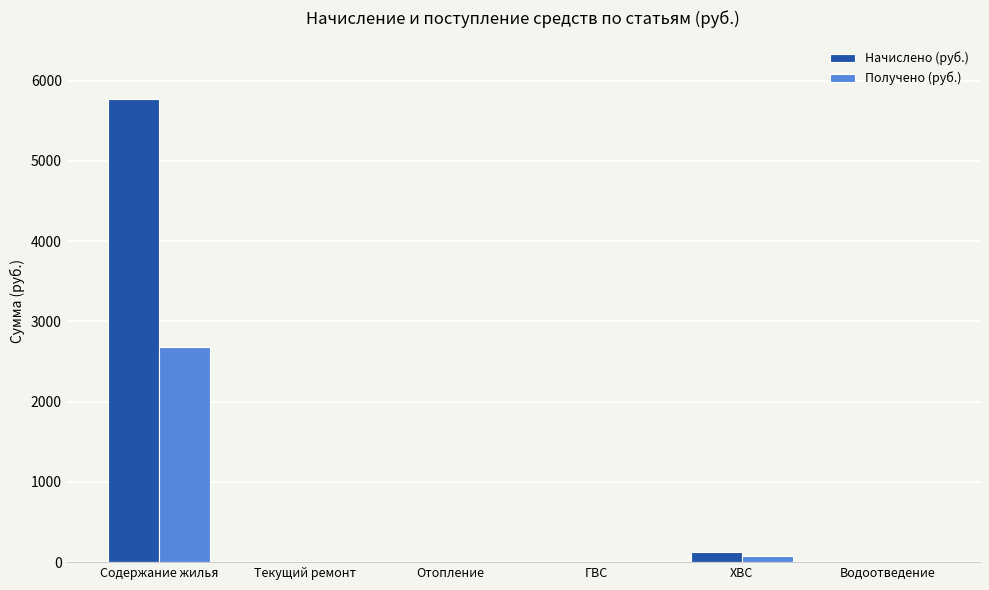

Is it true that Начислено (руб.) equals 5765.8 at Содержание жилья?

True